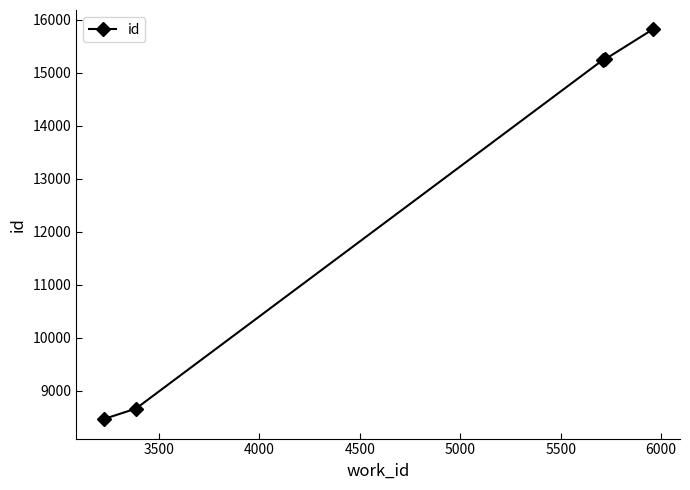

What is the maximum value shown in the chart?

15813